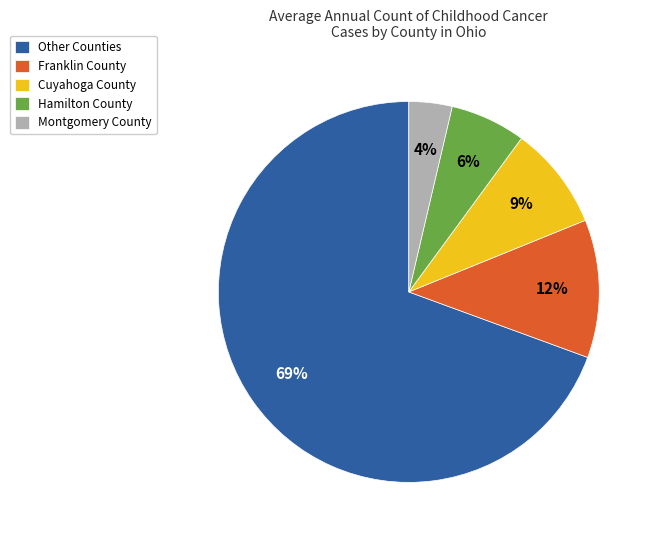

The Franklin County slice represents 1% of the pie. True or false?

False